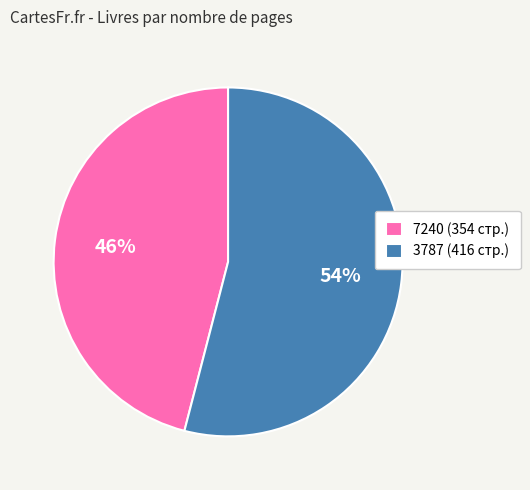

What is the ratio of the value at 3787 to the value at 7240?

1.2